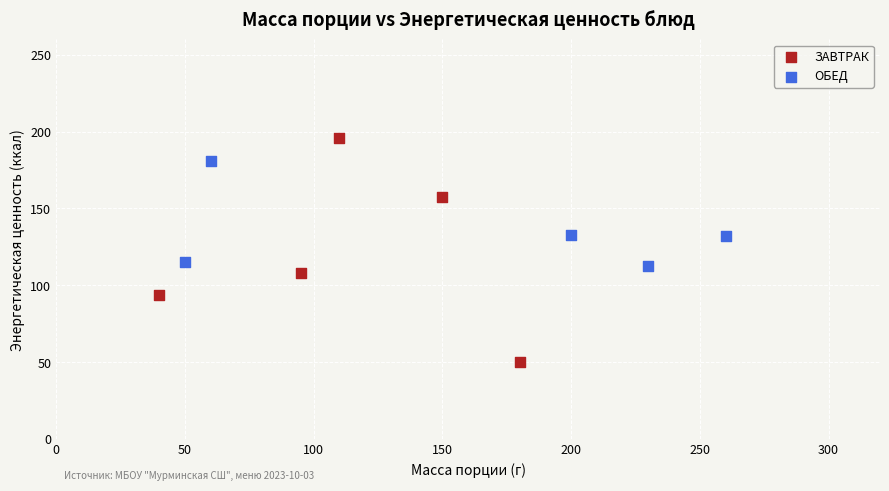

Which series has the largest Y range (max minus min)?

ЗАВТРАК